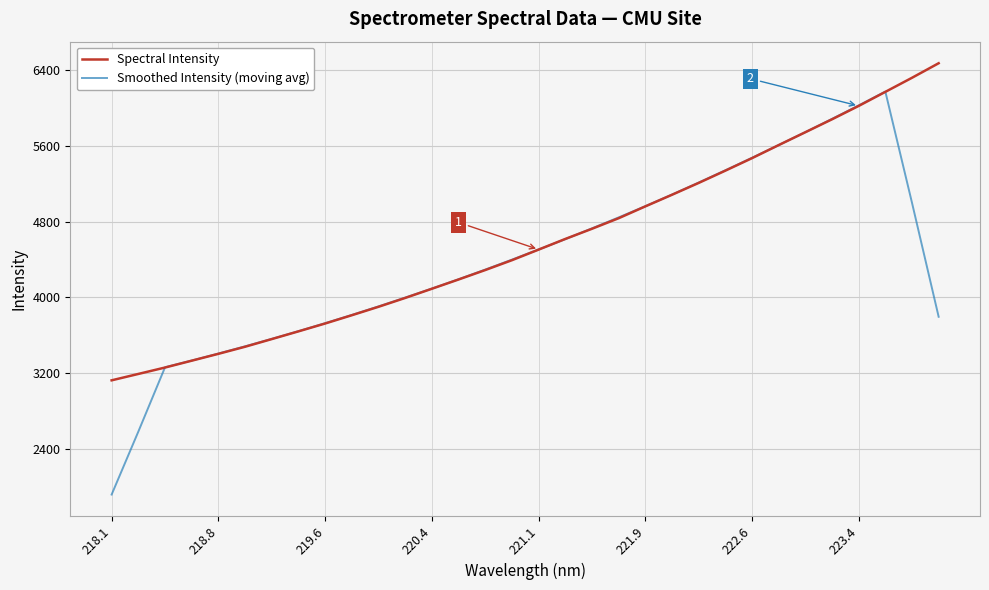

How many lines are shown in the chart?

2